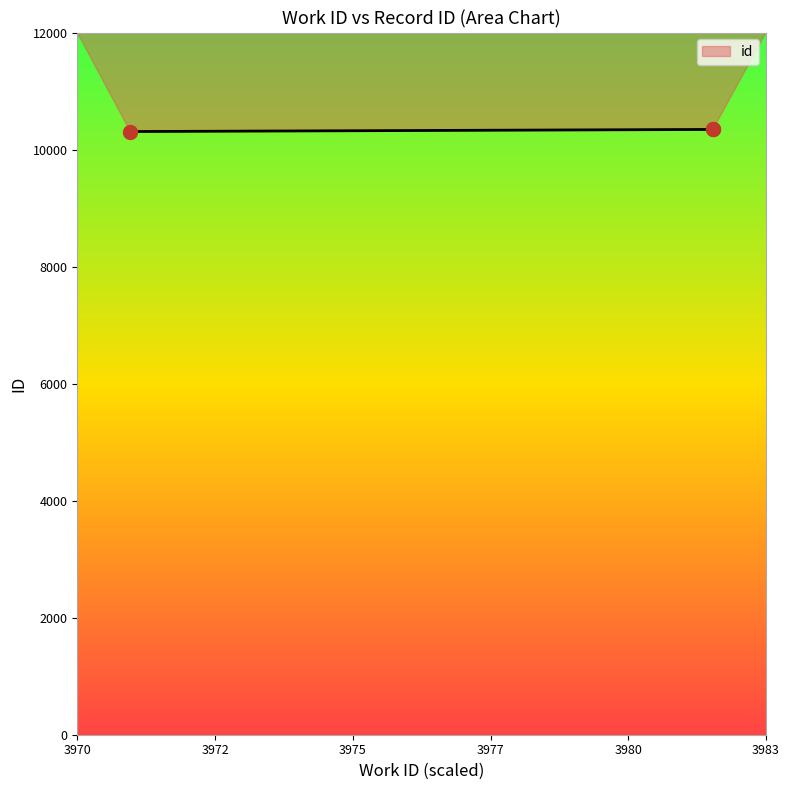

Approximately how many times larger is the value at 3982_b compared to 3971?

1.0